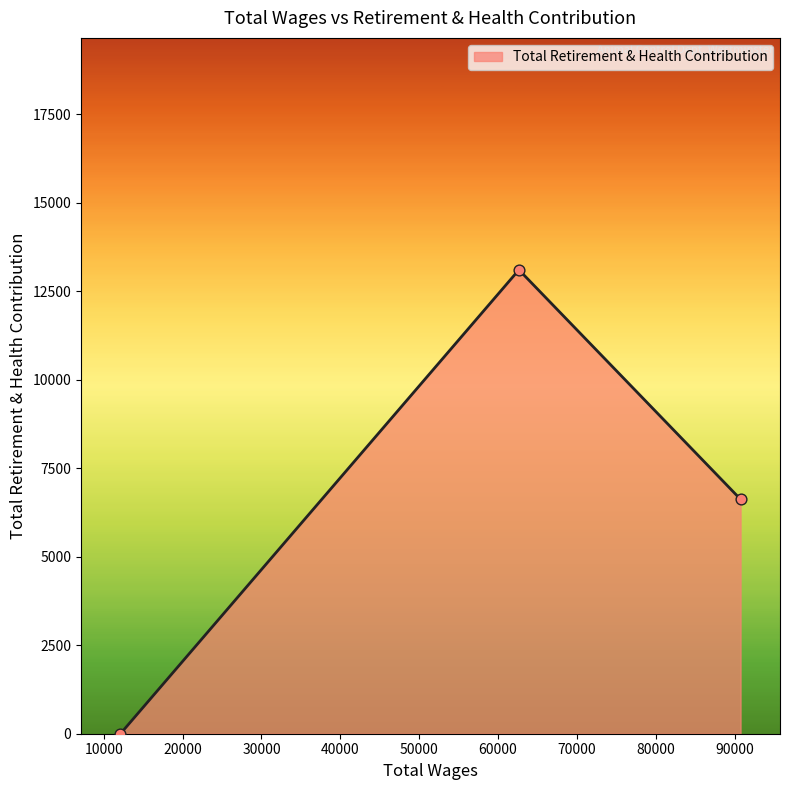

What is the greatest value displayed?

13109